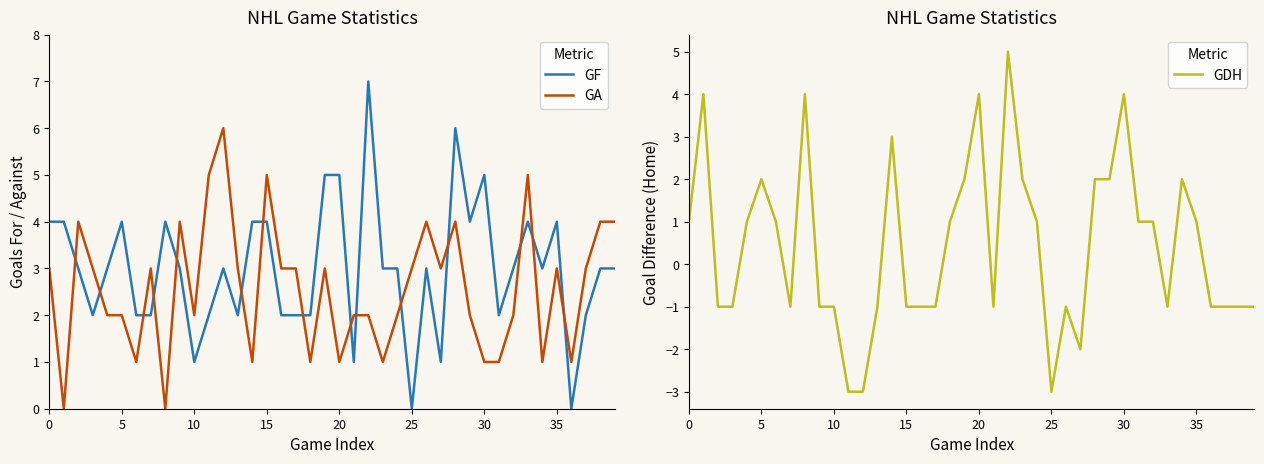

What is the average value of the GA series?

3